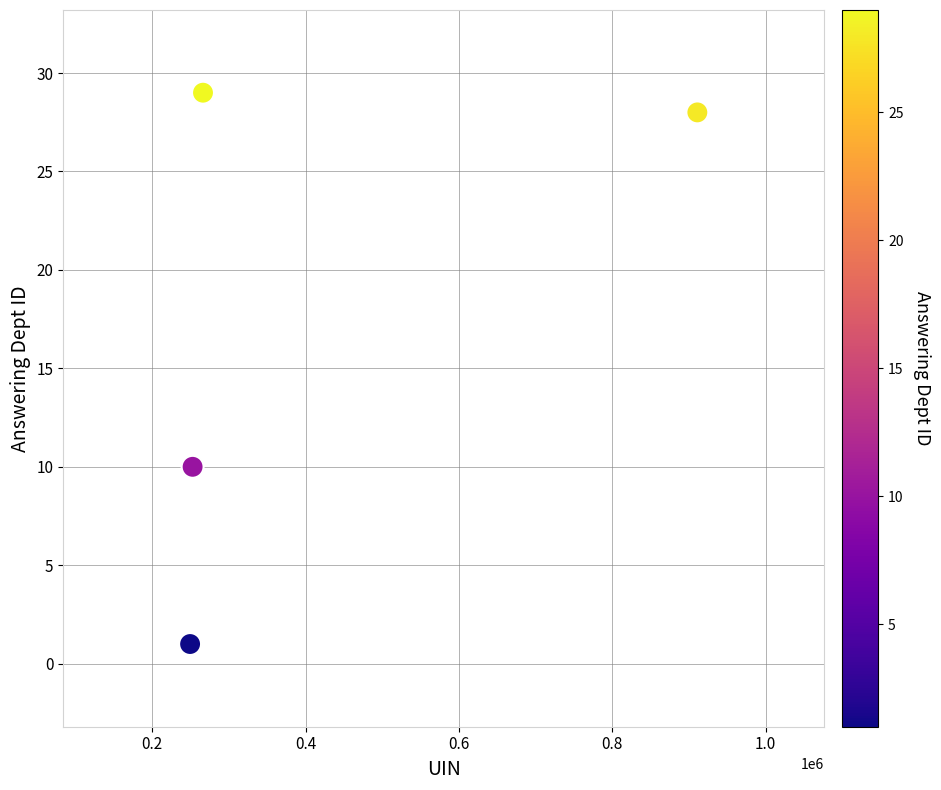

What Y value in the scatter plot is closest to 15?

10